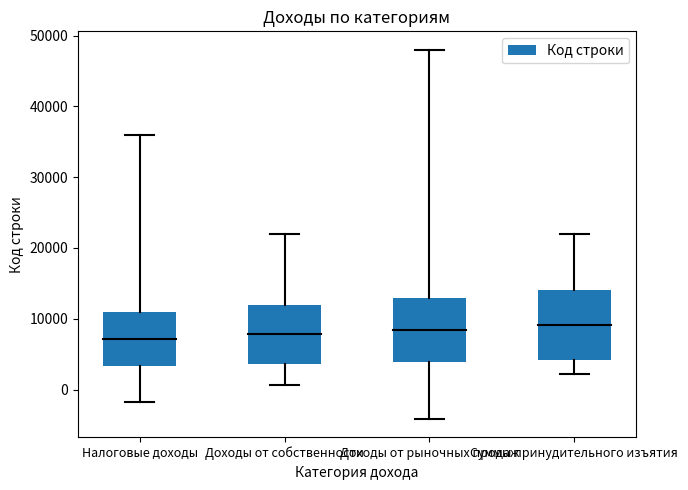

Which has a higher value, Суммы принудительного изъятия or Налоговые доходы?

Суммы принудительного изъятия